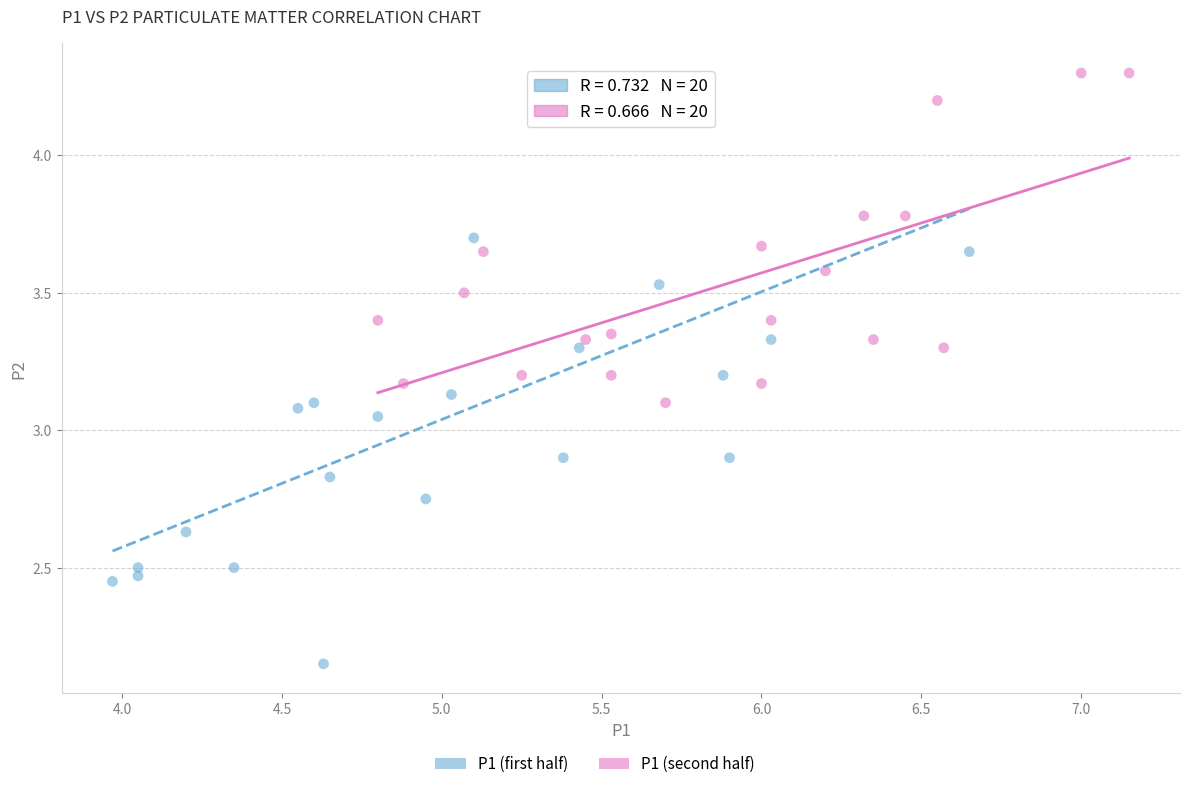

Which series contains the lowest Y value?

P1 (first half)